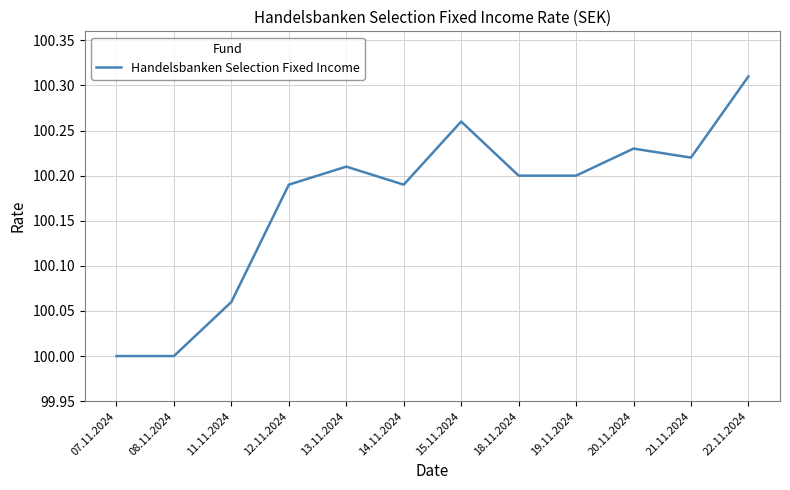

What position from the right is 08.11.2024?

11